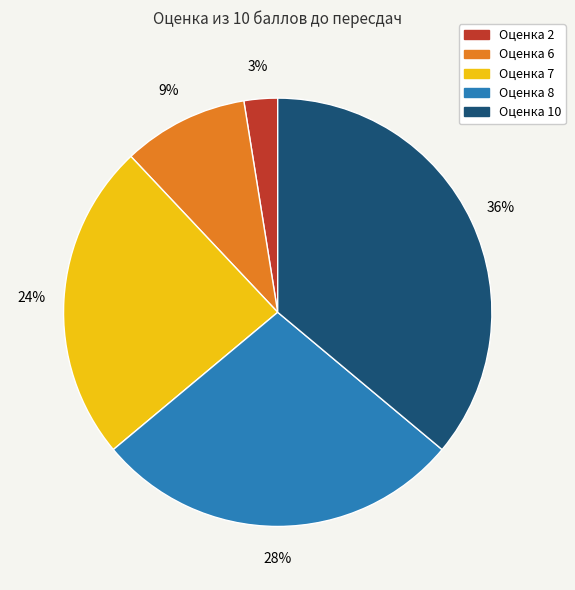

Is there any slice that represents more than half of the pie?

No